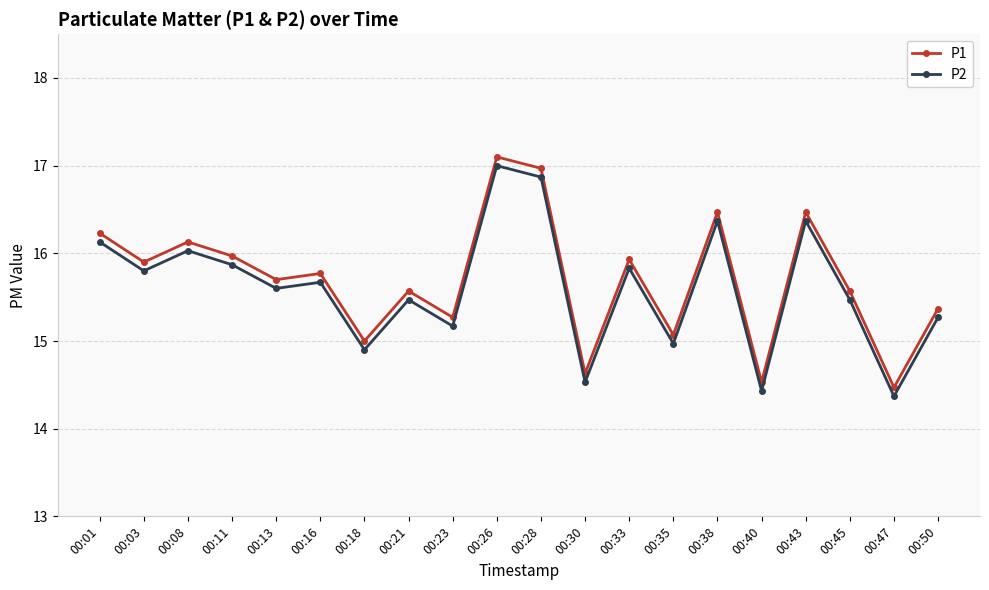

Count the number of categories in the chart.

20